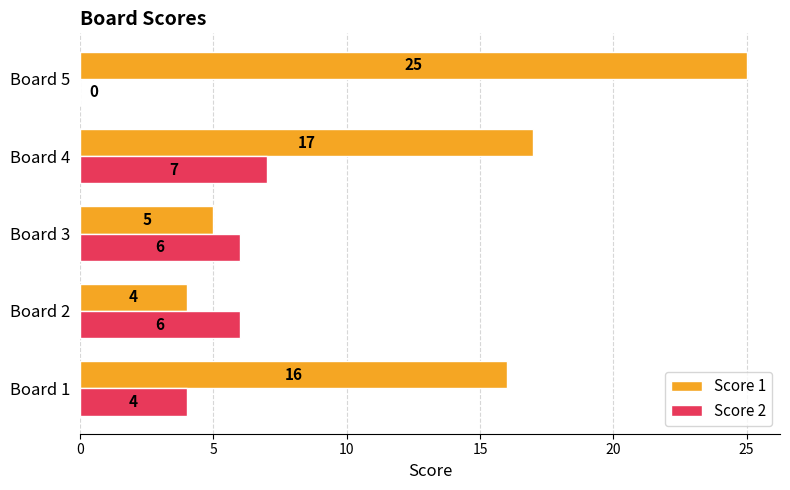

Between Board 3 and Board 4, which series saw the biggest shift?

Score 1